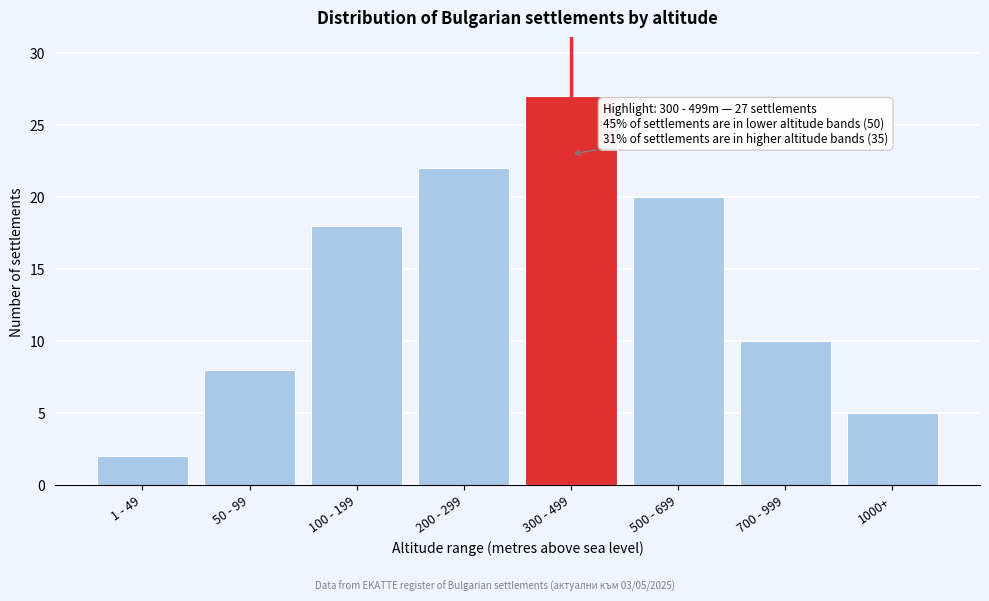

Reading left to right, list all the values displayed in this chart.

2	8	18	22	27	20	10	5